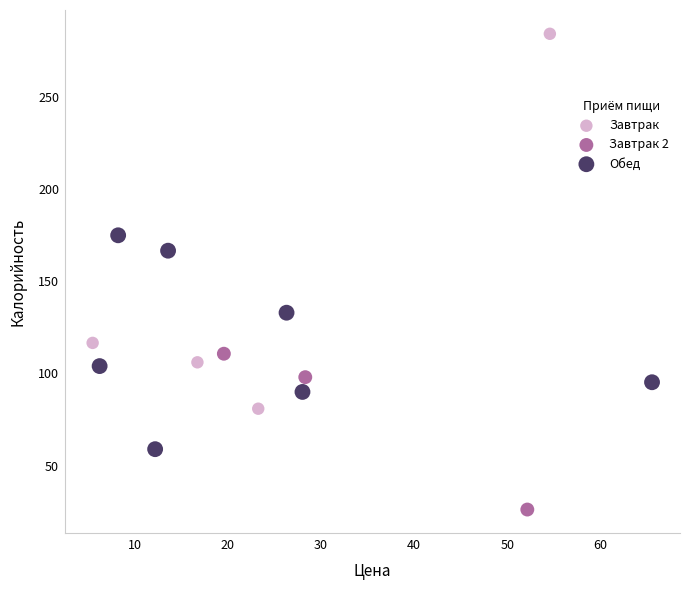

Which series reaches the maximum Y coordinate?

Завтрак